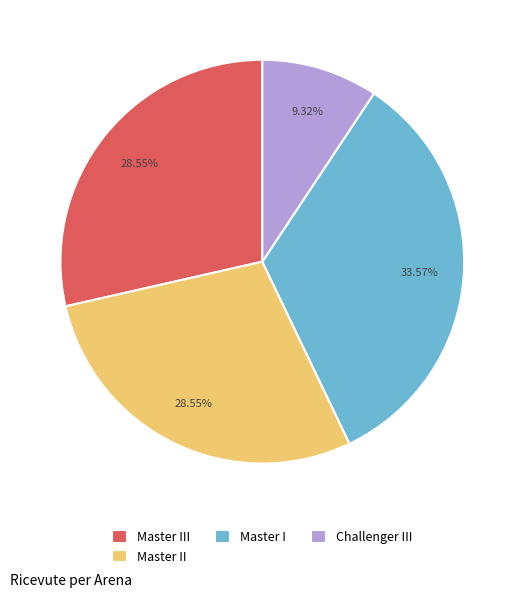

Which slice is the largest?

Master I